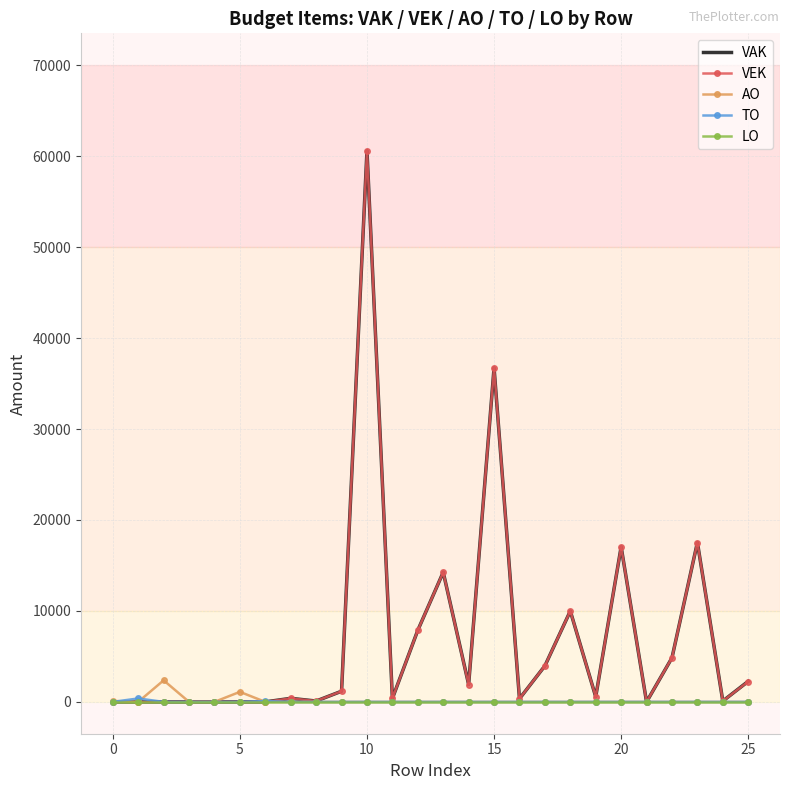

At which category is the sum across all series the highest?

10